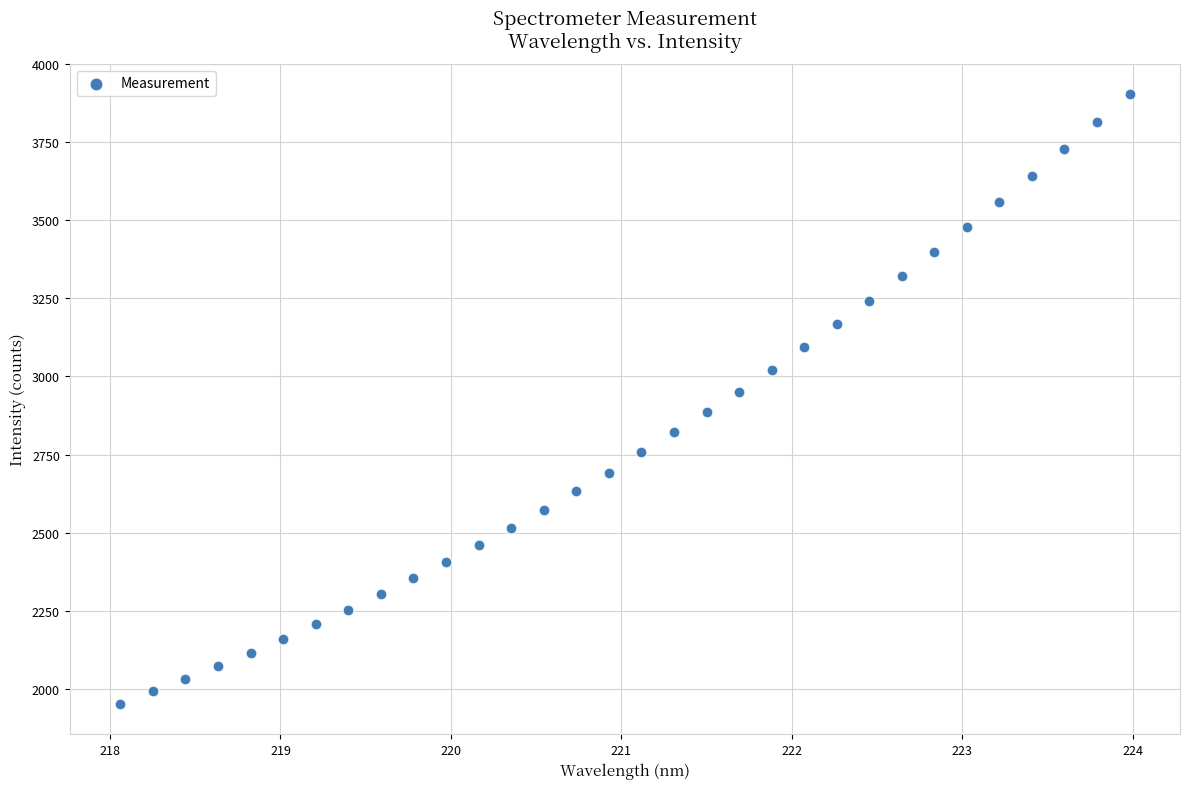

What is the range of Y values (max minus min)?

1950.2